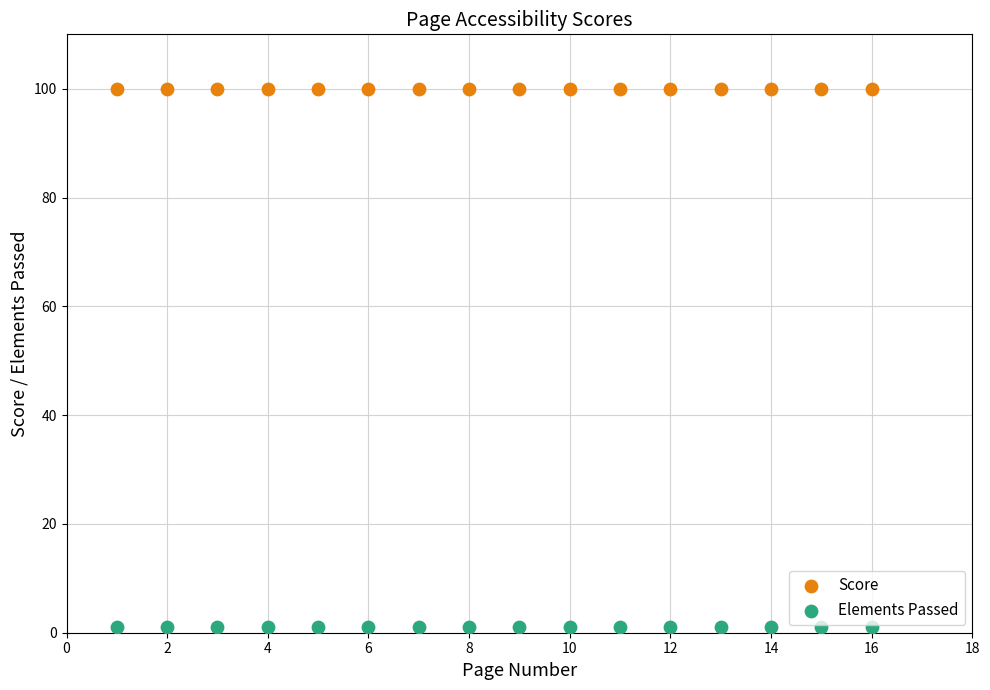

Which series reaches the maximum Y coordinate?

Score